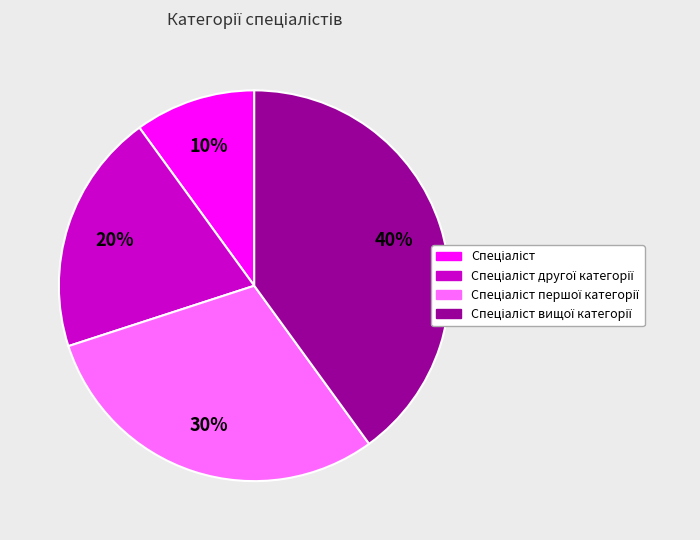

To the nearest percent, what is the average slice percentage?

25%